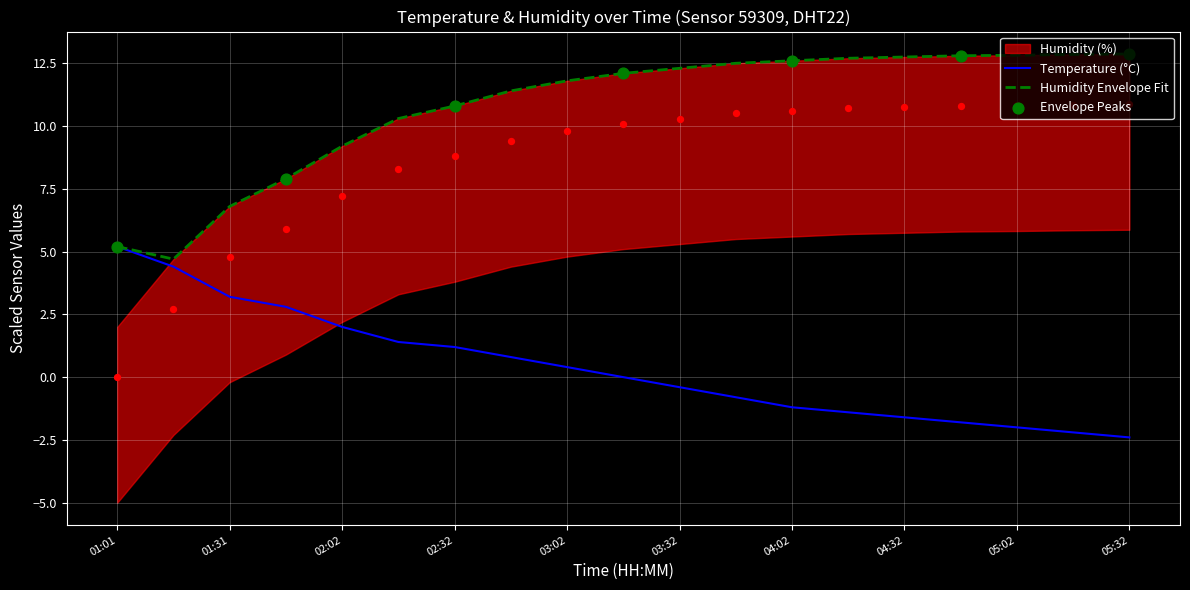

Is the value of temperature at 02:32 greater than the value of humidity at 05:17?

No